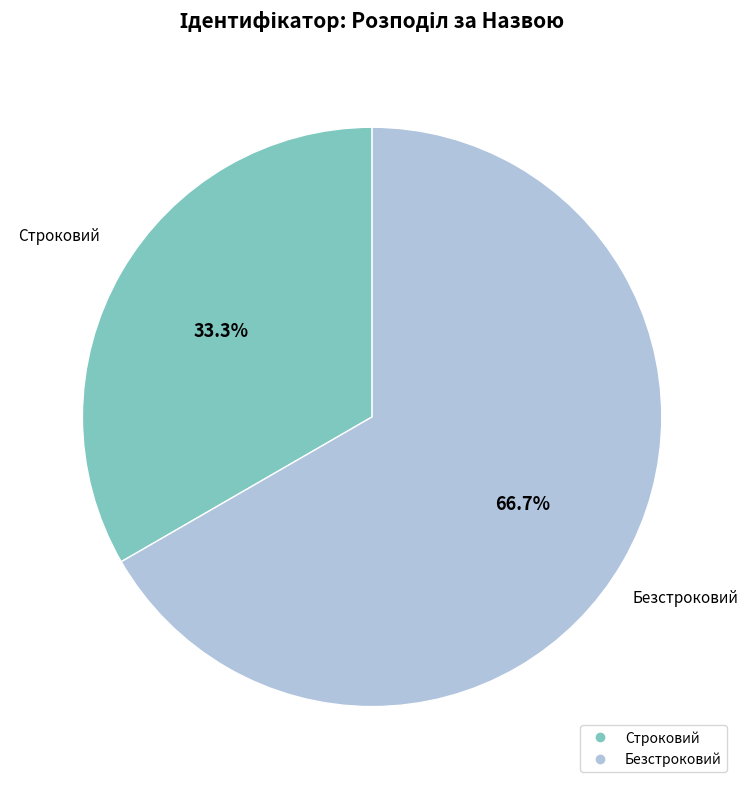

How many slices are in this pie chart?

2